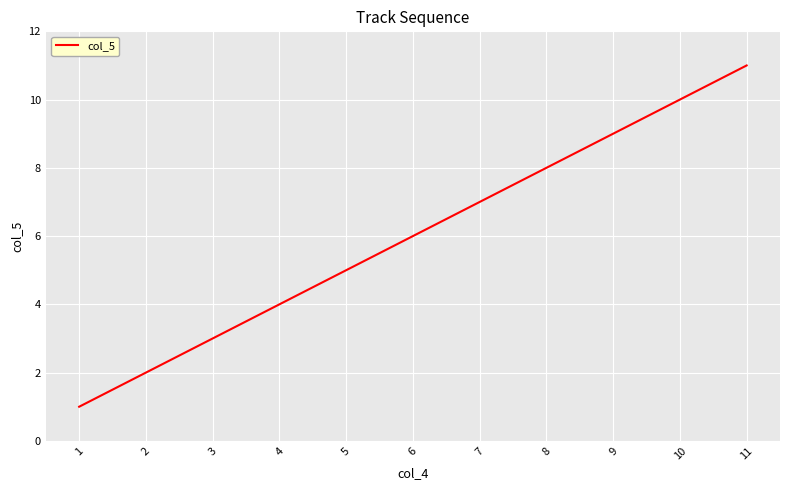

What is the ratio of the value at 4 to the value at 7?

0.6